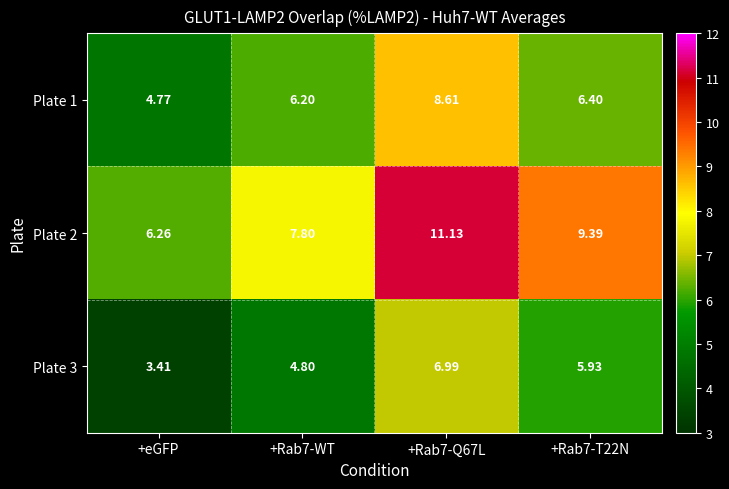

Is the value of Plate 1 at +Rab7-WT greater than the value of Plate 2 at +Rab7-Q67L?

No